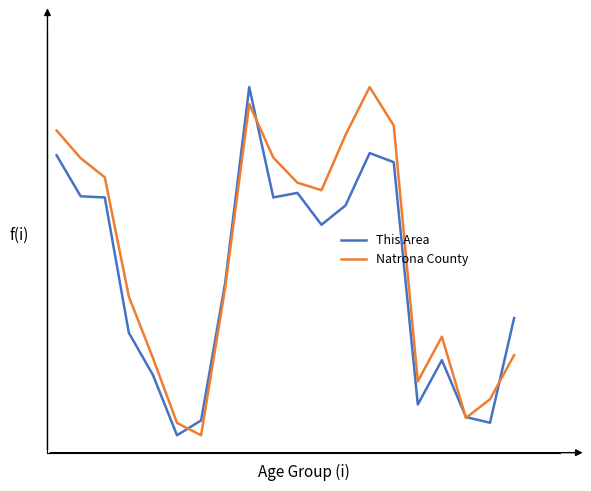

At how many categories does at least one series exceed 0?

20